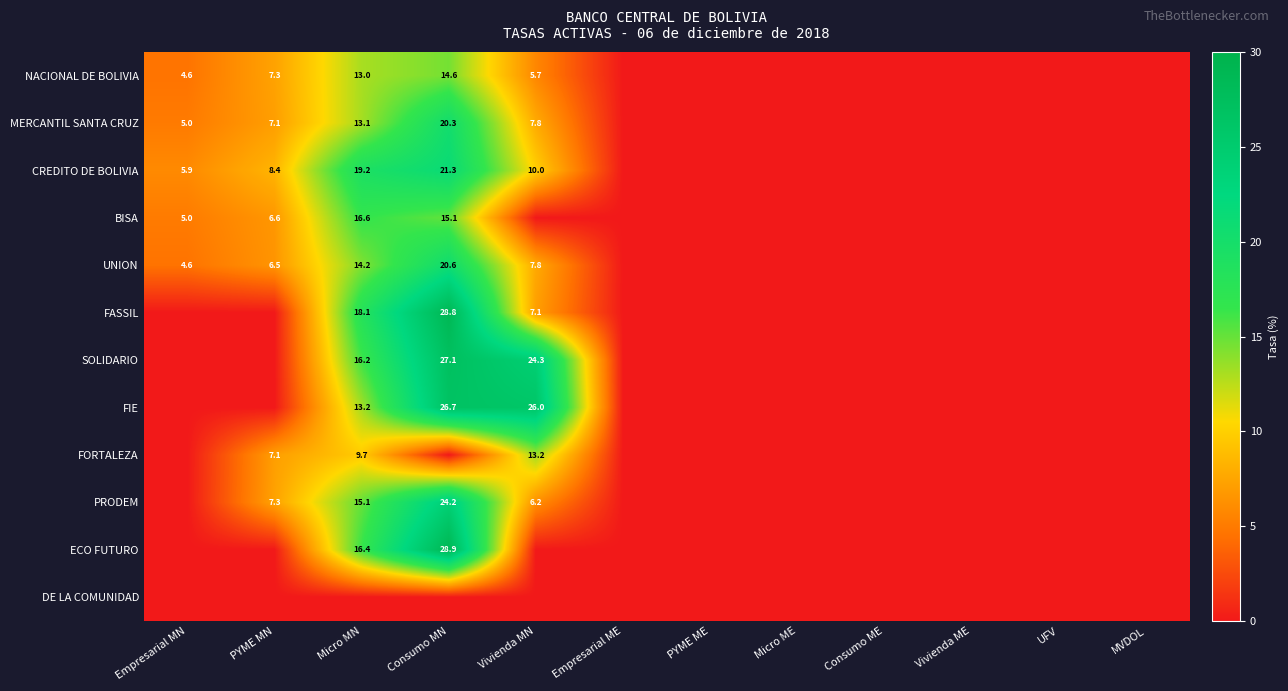

The CREDITO DE BOLIVIA series shows 3.2 at Vivienda MN. True or false?

False